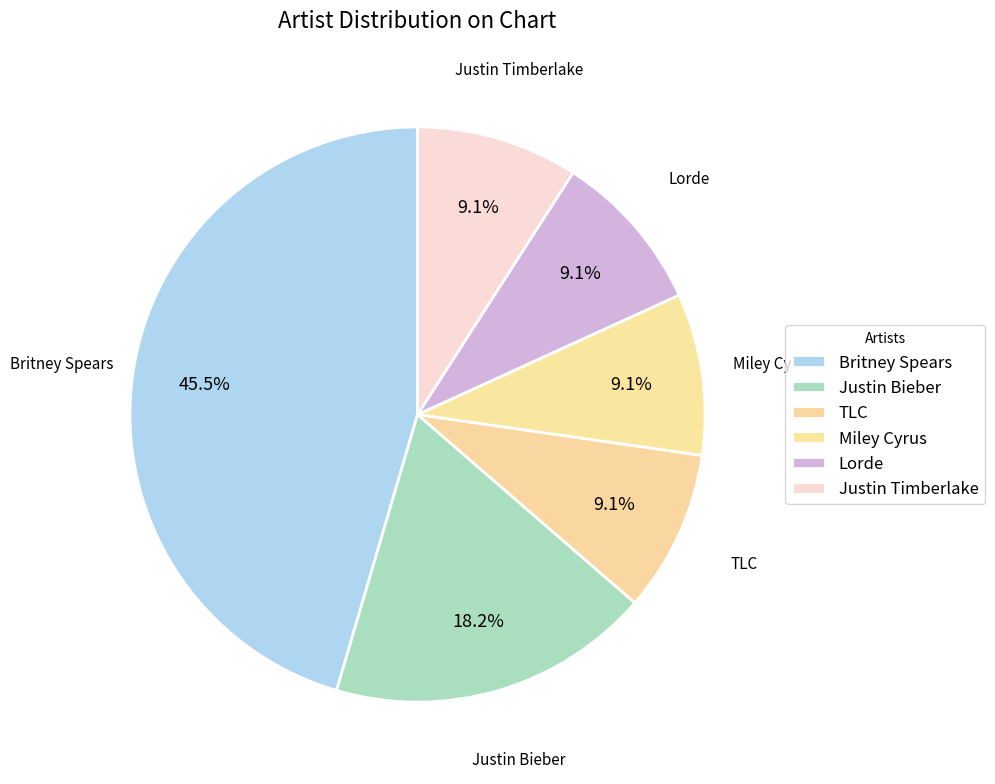

Count the number of slices in the pie.

6